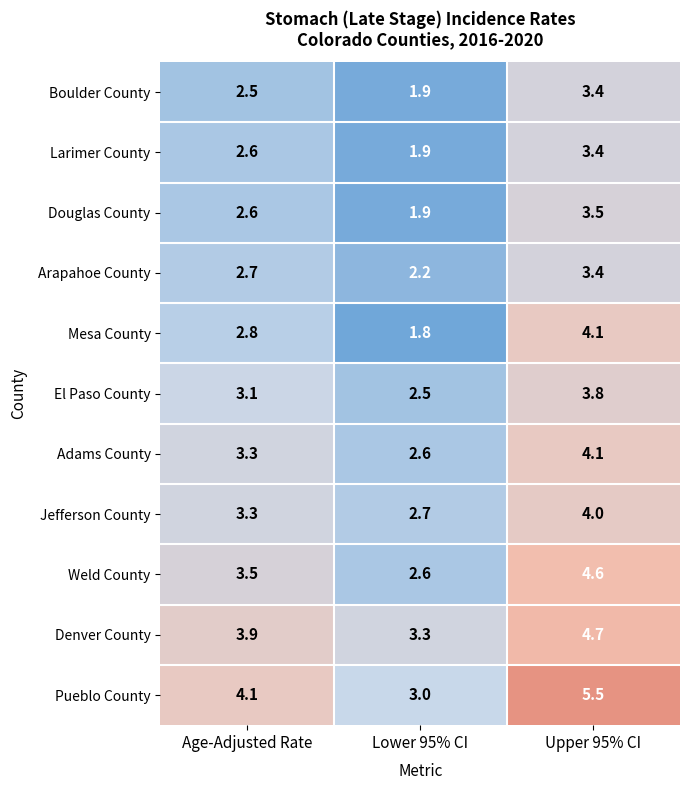

At which category does the chart reach its peak across all series?

Upper 95% CI